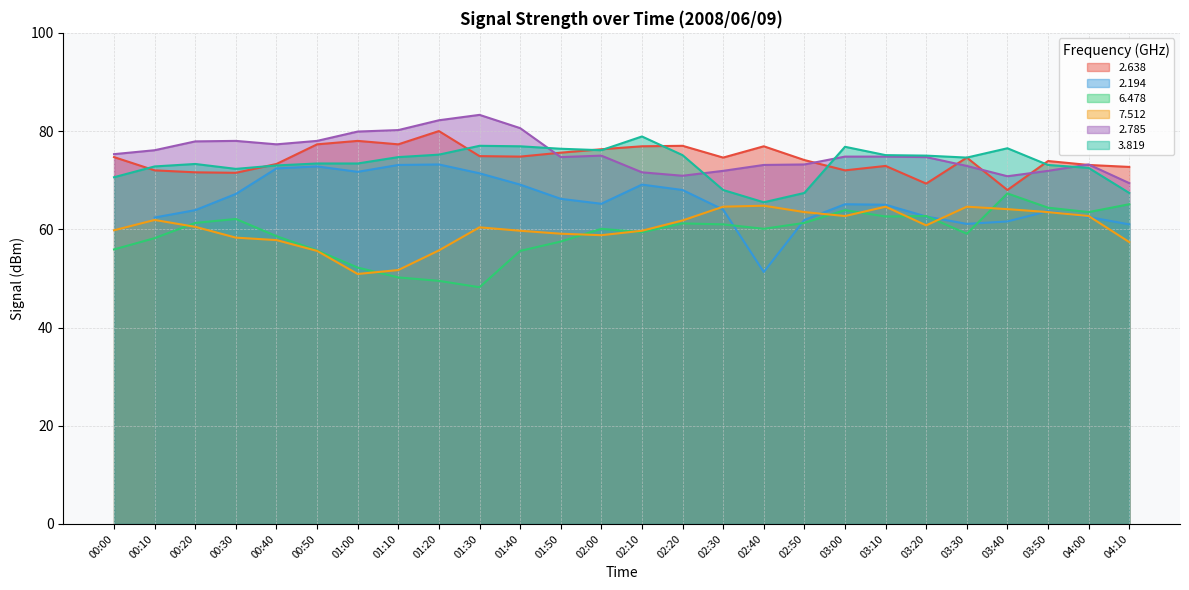

How many data points in   2.785 are less than 74?

10